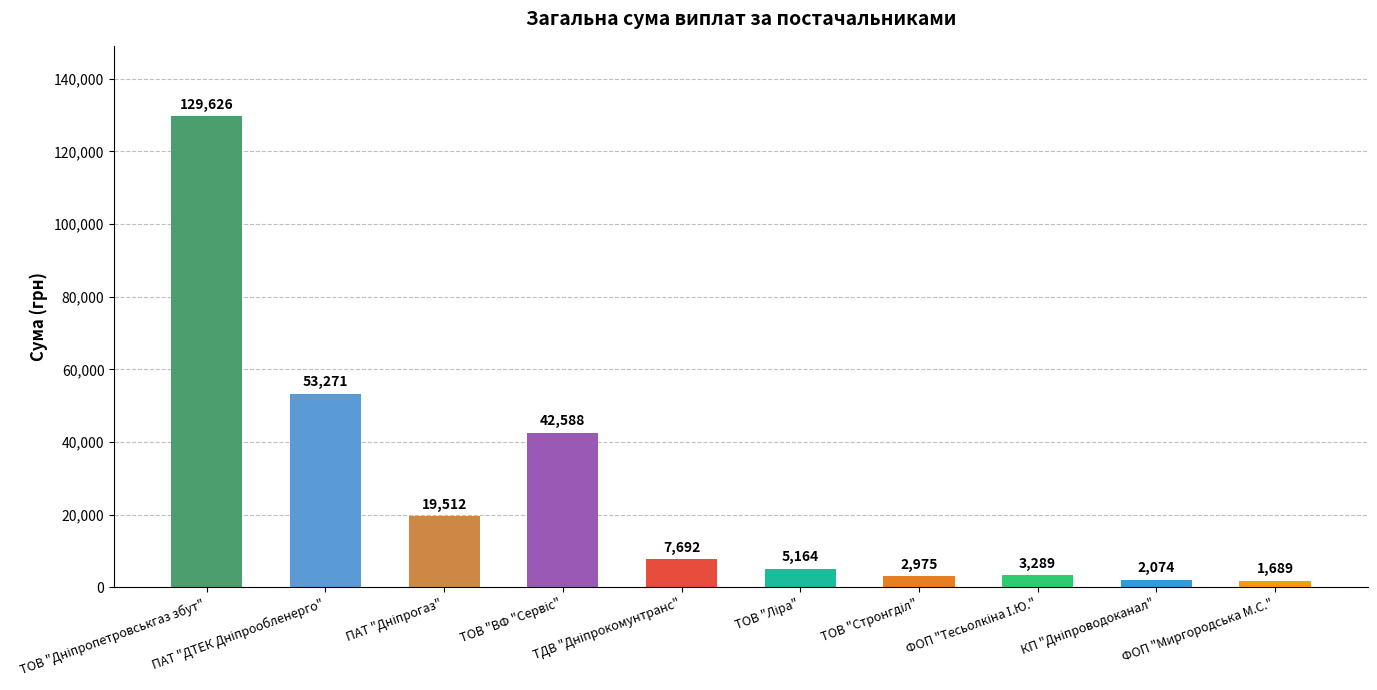

What is the value of the 2nd bar from the left?

53270.6